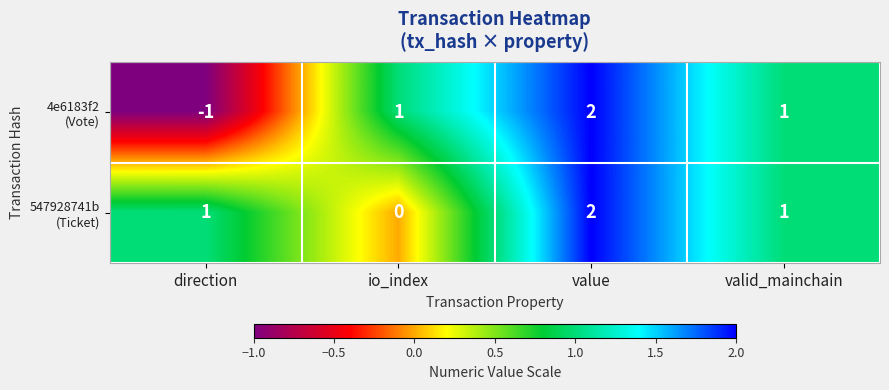

Which category has the highest value across all series?

value